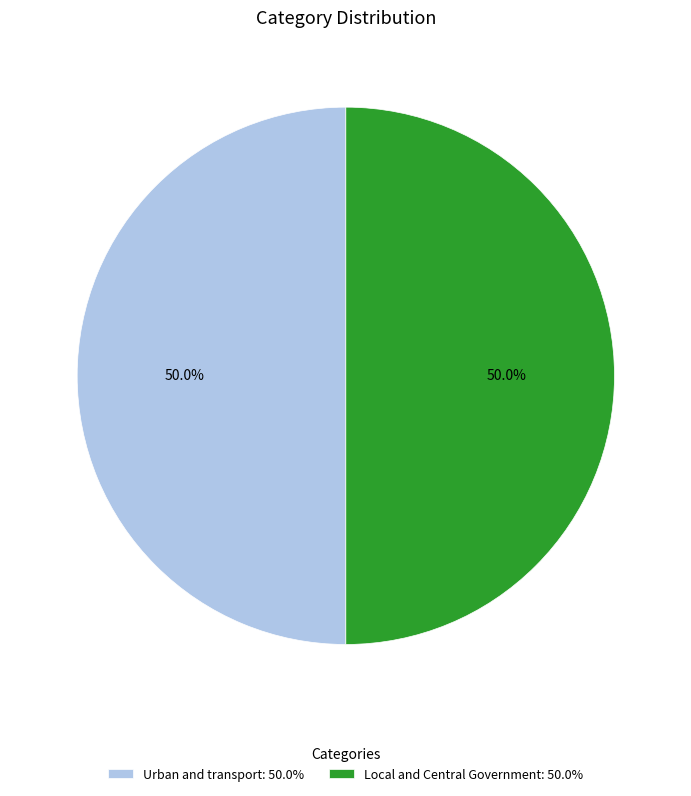

Is it true that Local and Central Government is 62% of the pie?

False